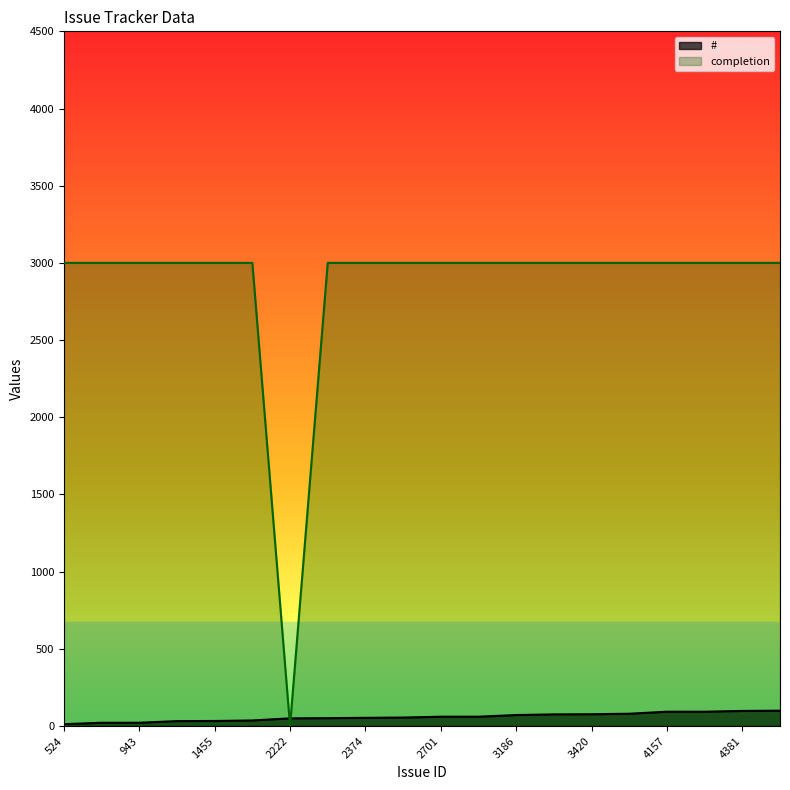

True or false: completion has a value of 3000.0 at 943.

True